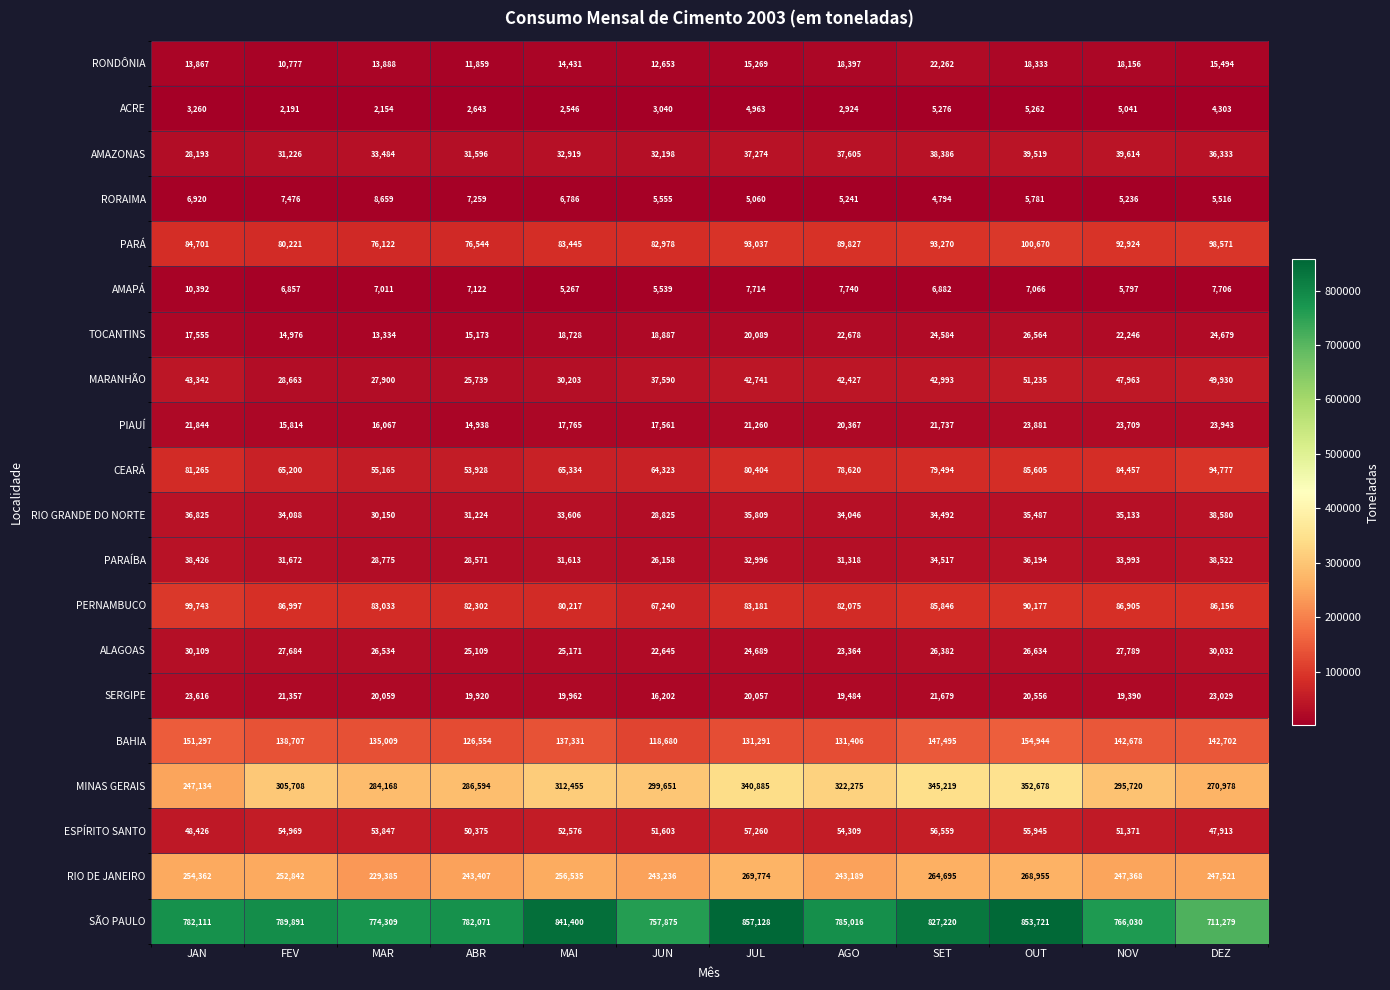

Rank the series by their maximum value, from lowest to highest.

ACRE, RORAIMA, AMAPÁ, RONDÔNIA, SERGIPE, PIAUÍ, TOCANTINS, ALAGOAS, PARAÍBA, RIO GRANDE DO NORTE, AMAZONAS, MARANHÃO, ESPÍRITO SANTO, CEARÁ, PERNAMBUCO, PARÁ, BAHIA, RIO DE JANEIRO, MINAS GERAIS, SÃO PAULO